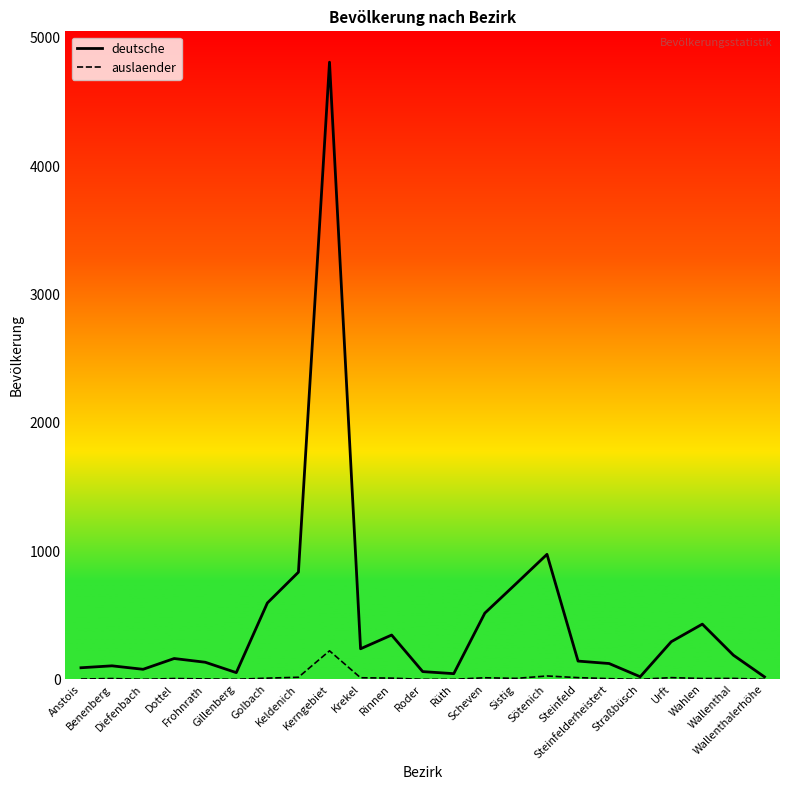

True or false: deutsche has more than 1 points higher than both neighbors.

True